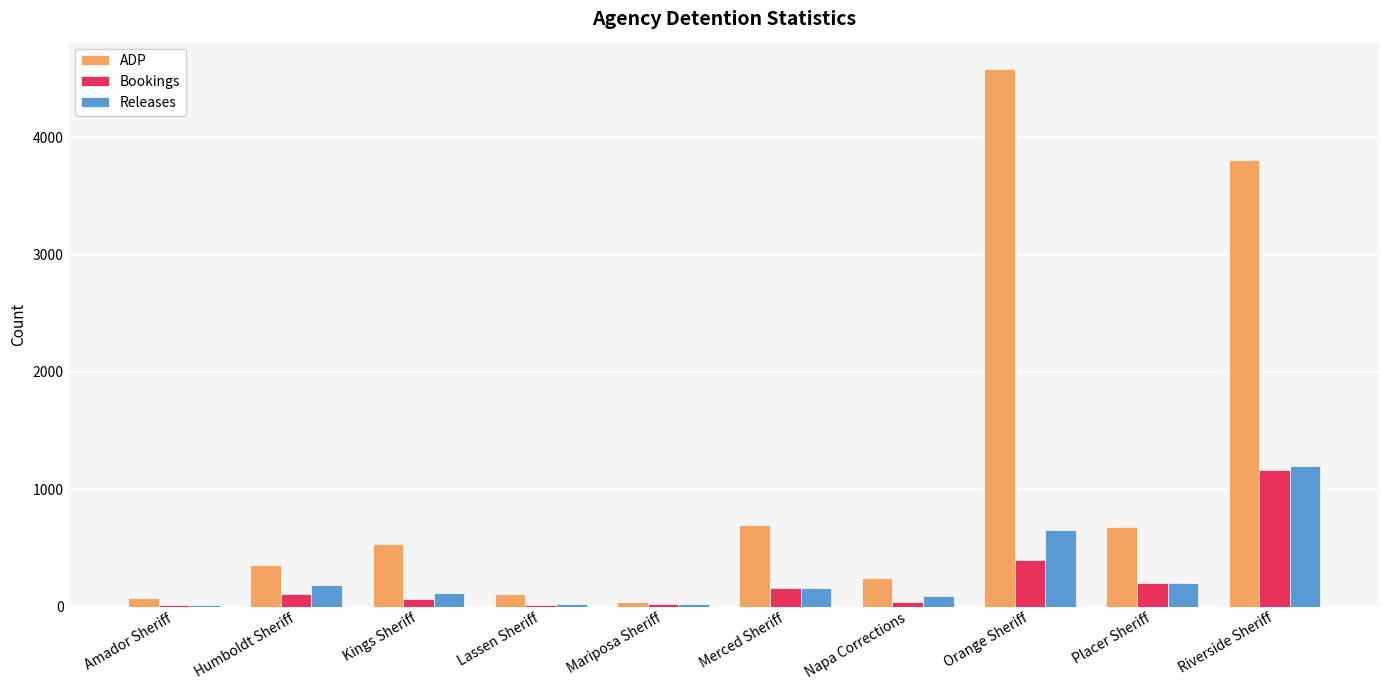

The ADP series shows 393 at Placer Sheriff. True or false?

False